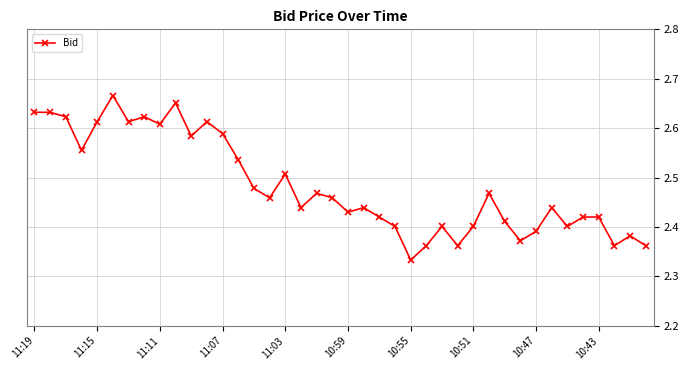

True or false: there are more than 0 points higher than both neighbors.

True